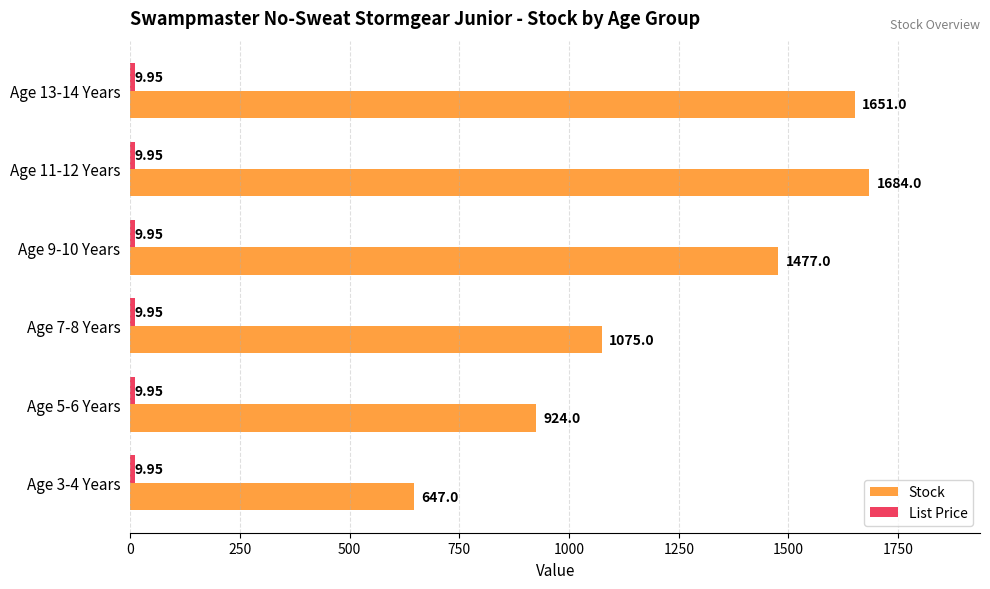

At which category is the sum across all series the highest?

Age 11-12 Years